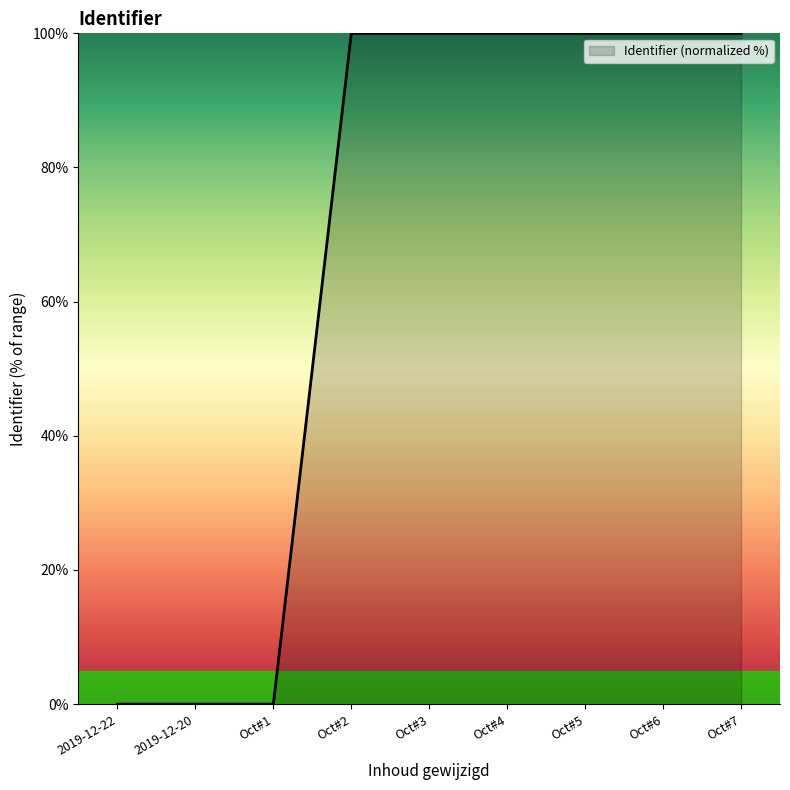

Is it true that the value at Oct#1 is 0.0?

True